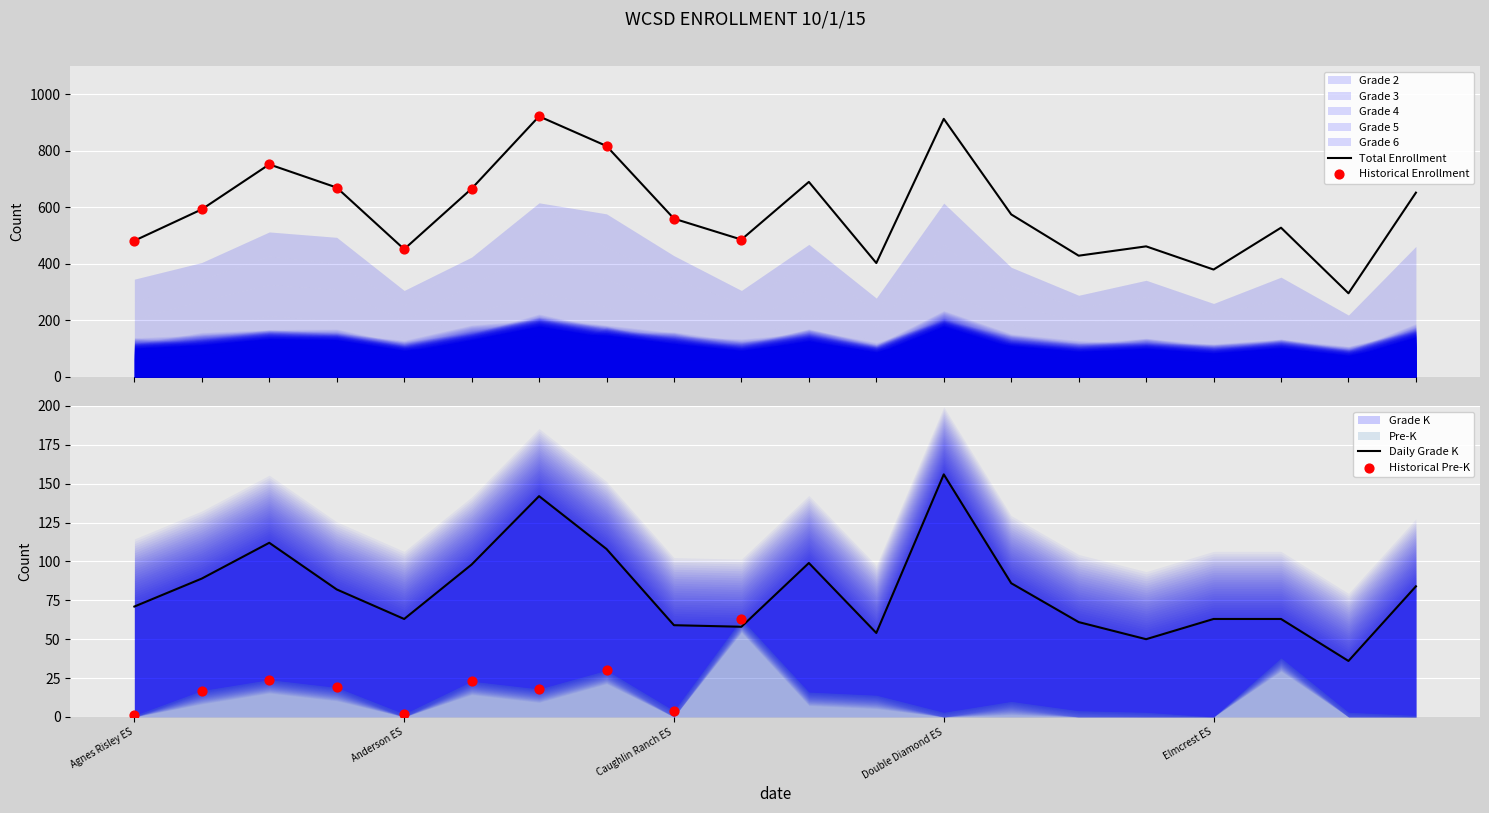

Which series has the largest total across all categories?

Total